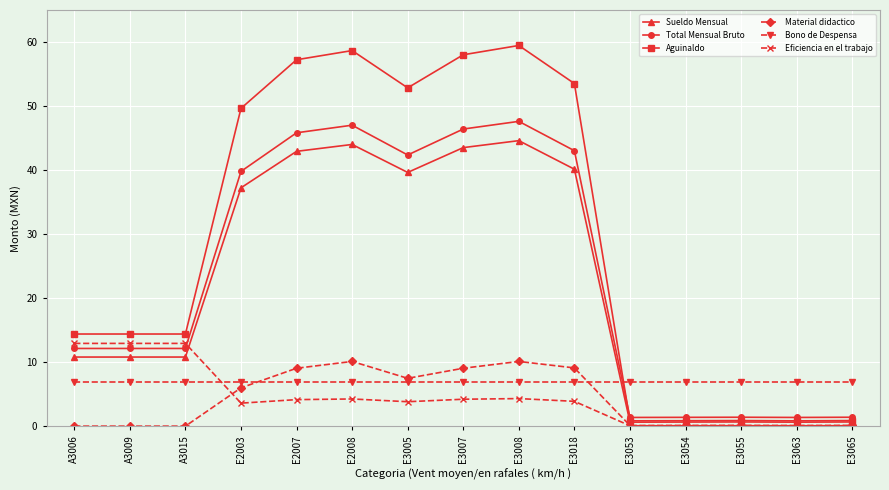

Rank the series by their maximum value, from lowest to highest.

Bono de Despensa, Material didactico, Eficiencia en el trabajo, Sueldo Mensual, Total Mensual Bruto, Aguinaldo